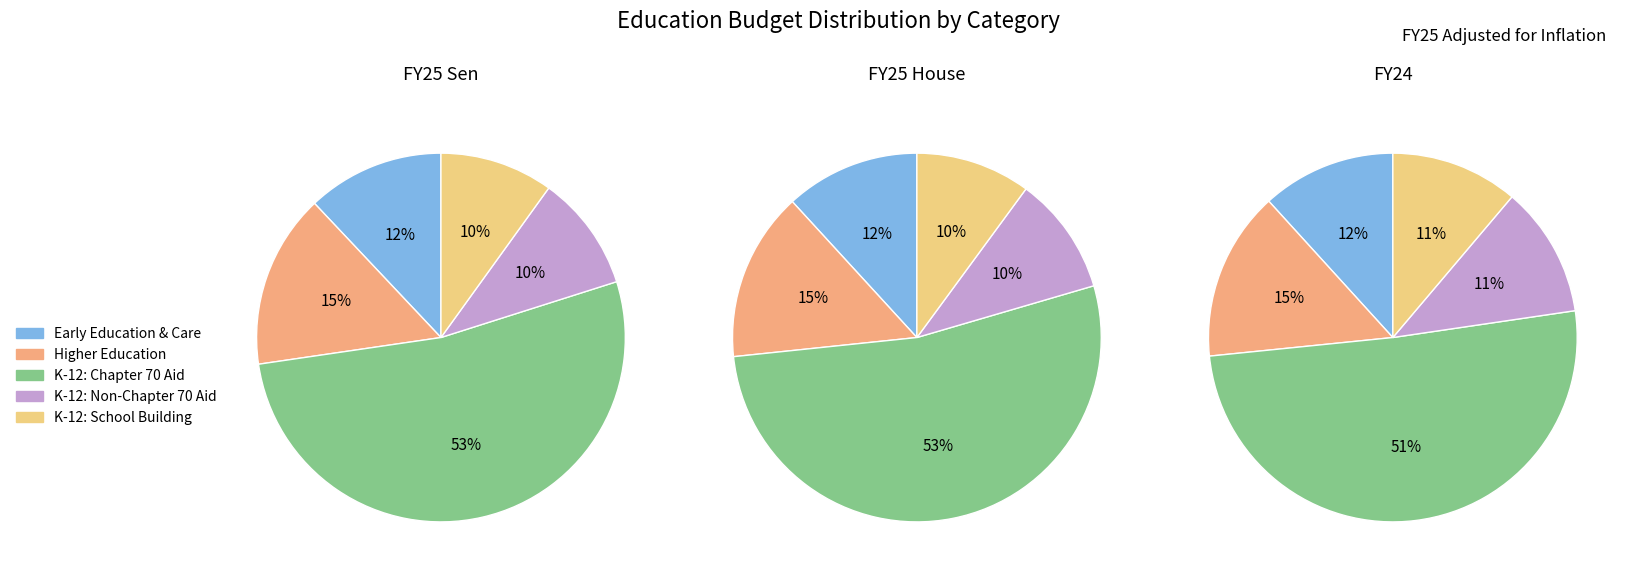

How many slices are in this pie chart?

5